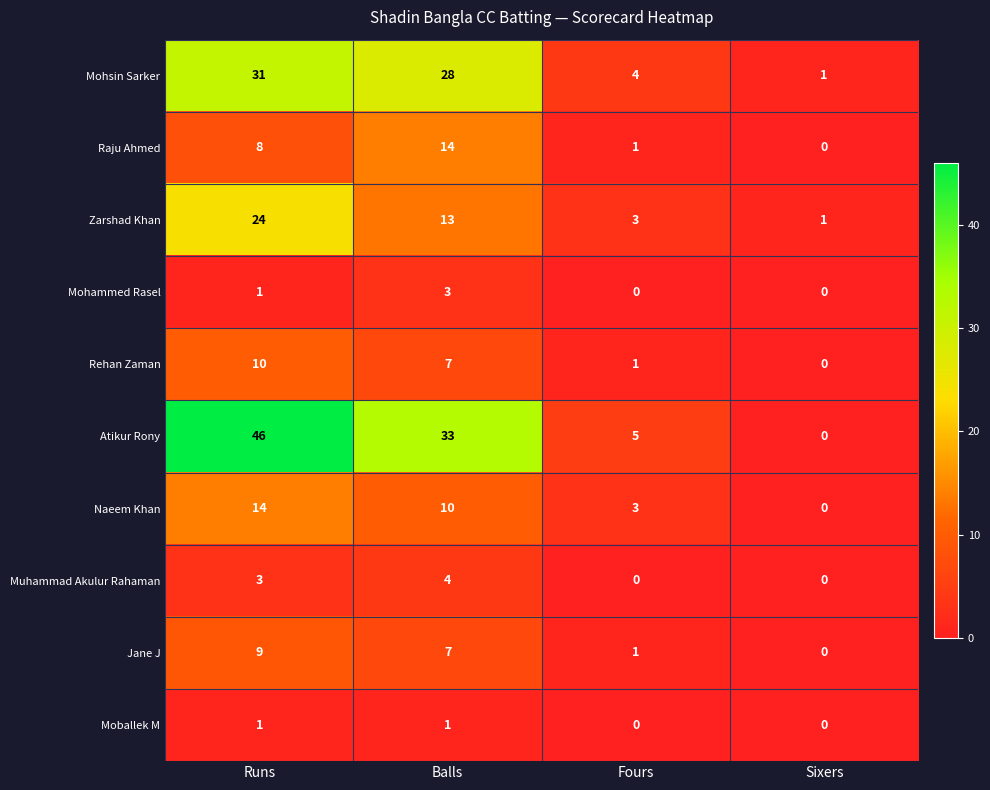

The value of Atikur Rony at Balls is 51. True or false?

False